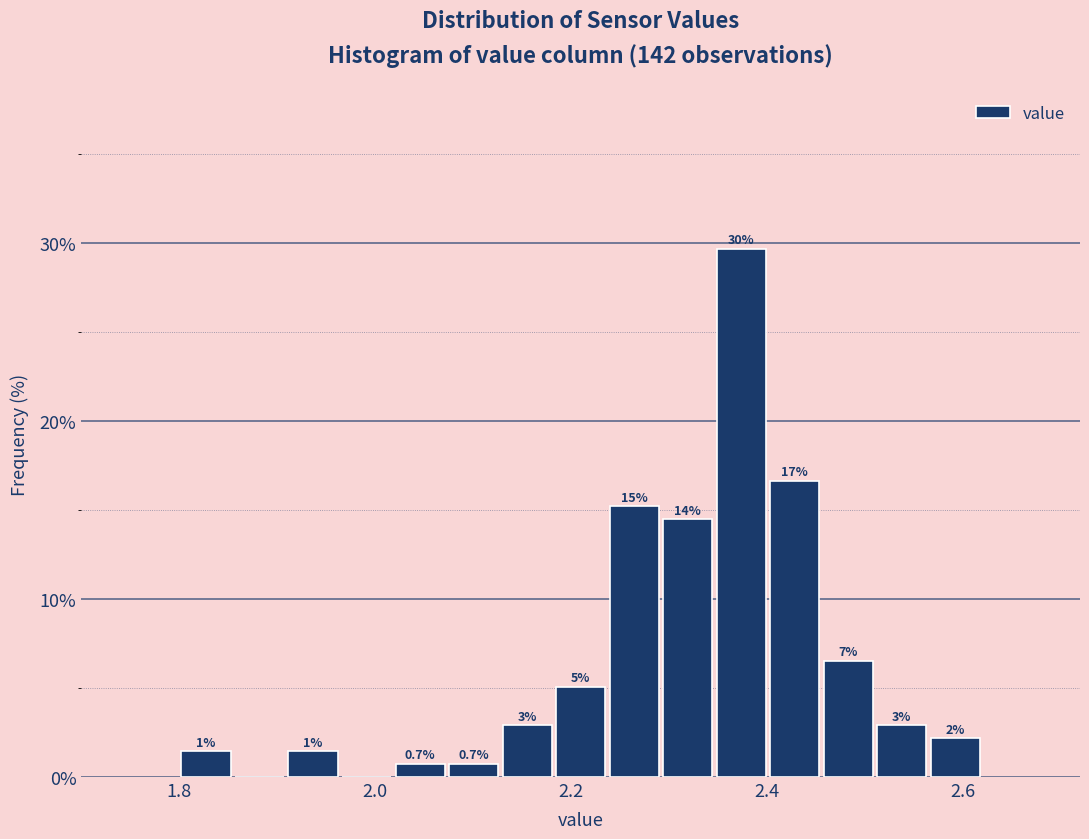

Read against the x-axis, roughly where is the centre of the tallest bar?

2.38